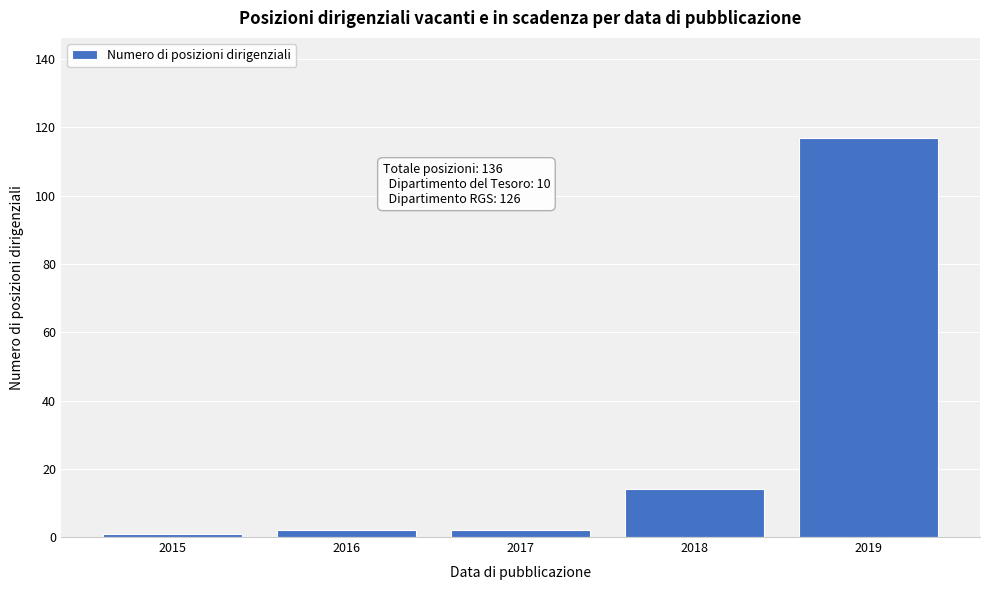

Reading right to left, transcribe all the data shown in this chart.

2019=117	2018=14	2017=2	2016=2	2015=1